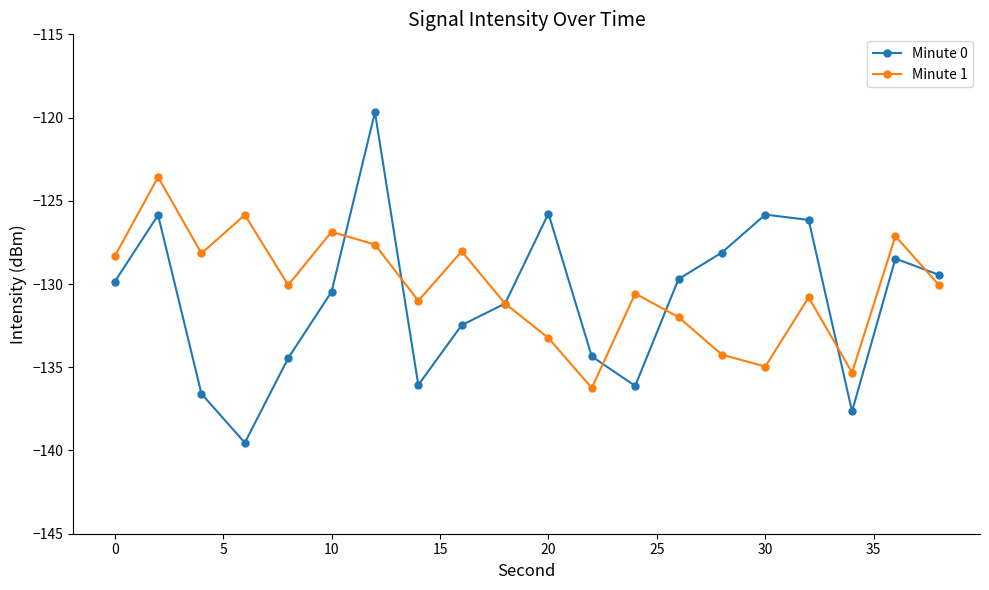

Rank the series by their maximum value, from lowest to highest.

Minute 1, Minute 0